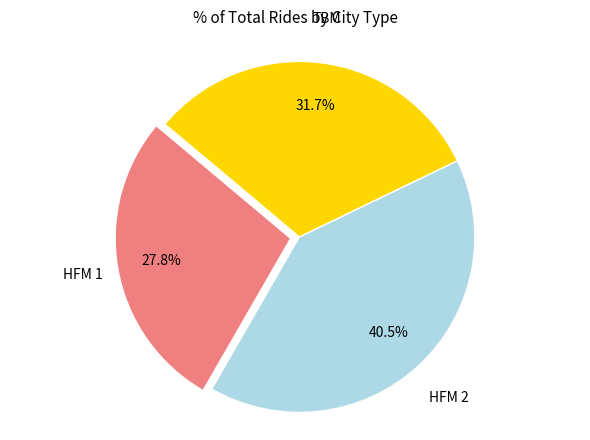

Does any single category account for the majority?

No